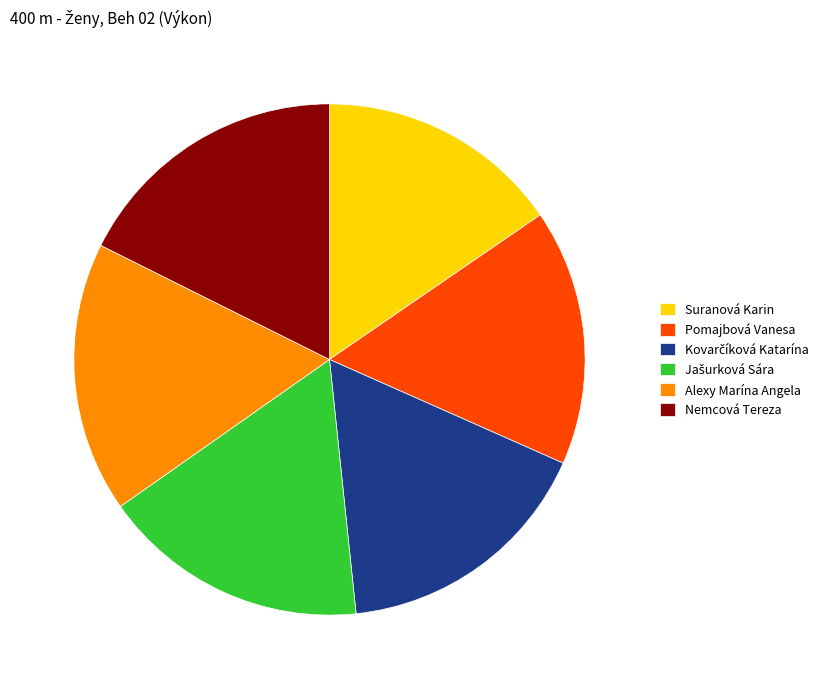

Is the sum of Alexy Marína Angela and Pomajbová Vanesa greater than half?

No